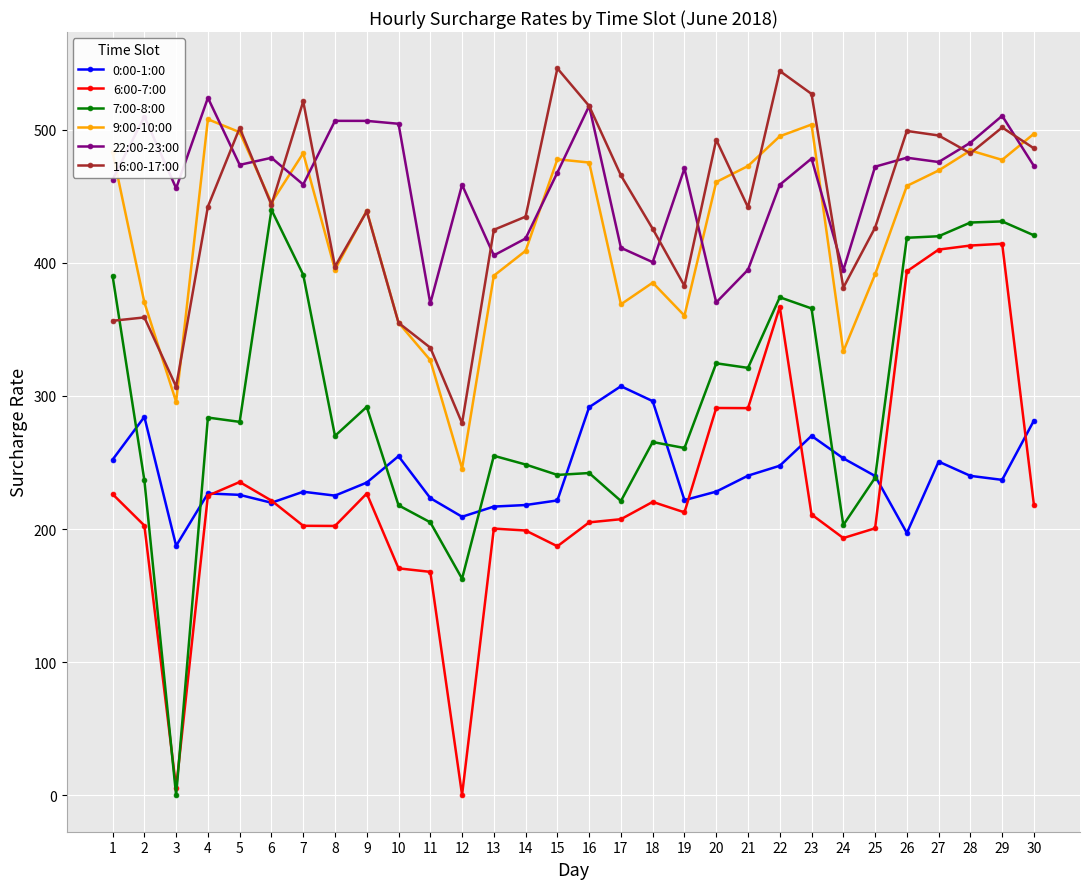

What are all the series names shown in the legend?

0:00-1:00, 6:00-7:00, 7:00-8:00, 9:00-10:00, 22:00-23:00, 16:00-17:00